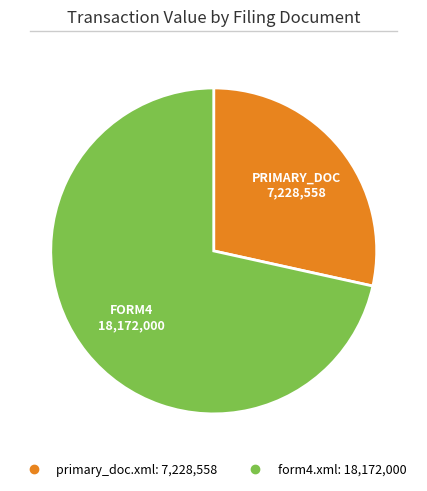

True or false: primary_doc.xml accounts for 28% of the total.

True